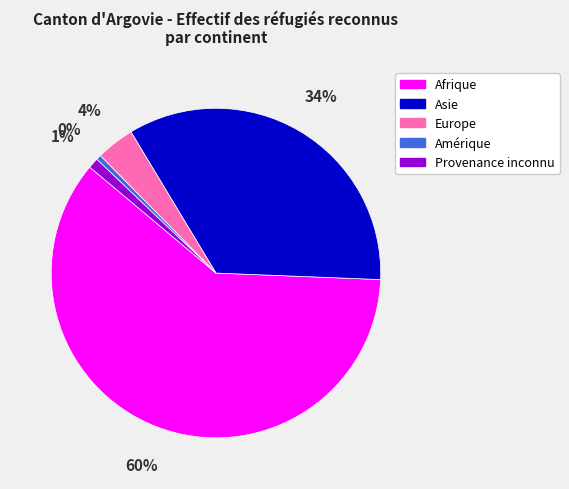

Which slice is the smallest?

Amérique